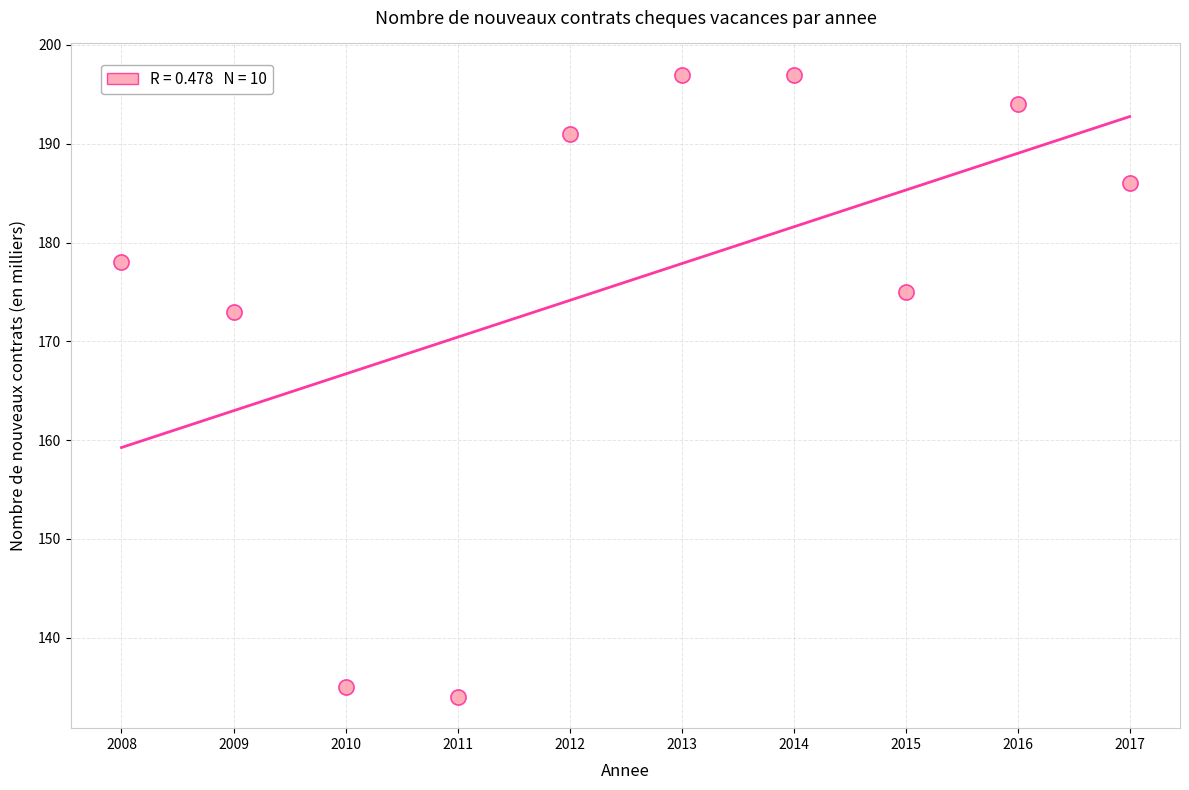

What Y value in the scatter plot is closest to 165?

173